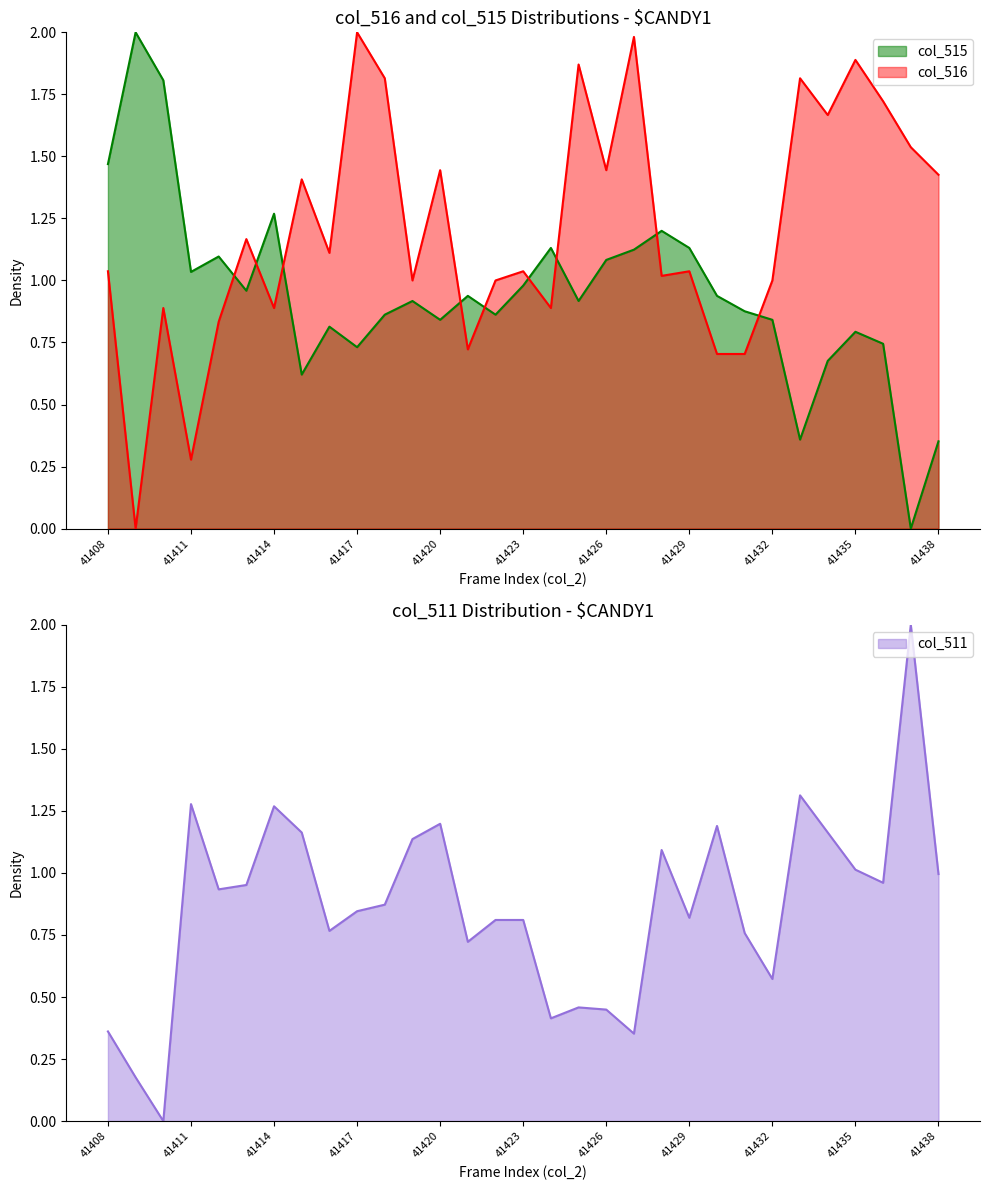

The col_515 series shows 1.1 at 41412. True or false?

True